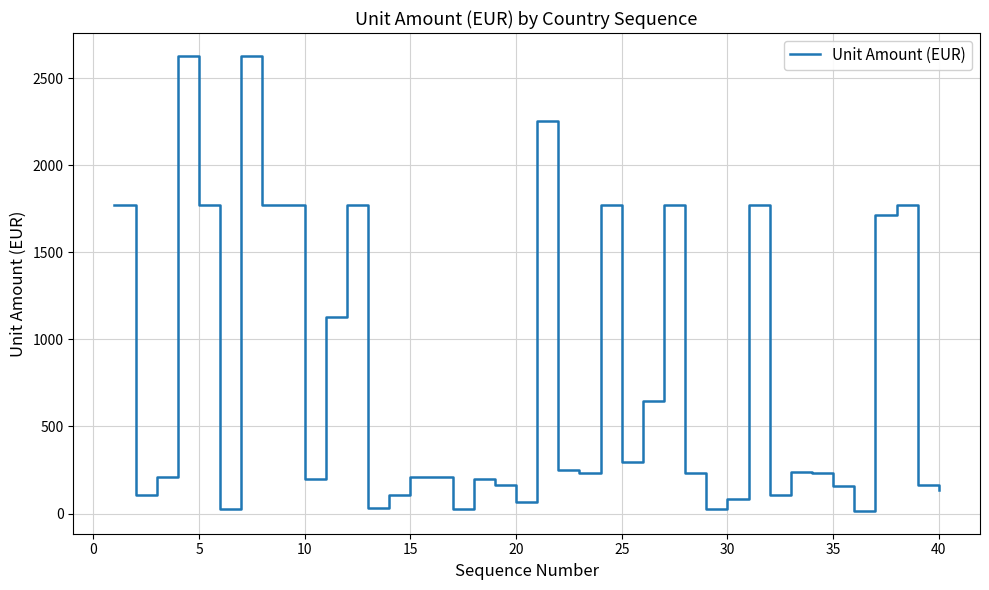

What is the maximum value shown in the chart?

2628